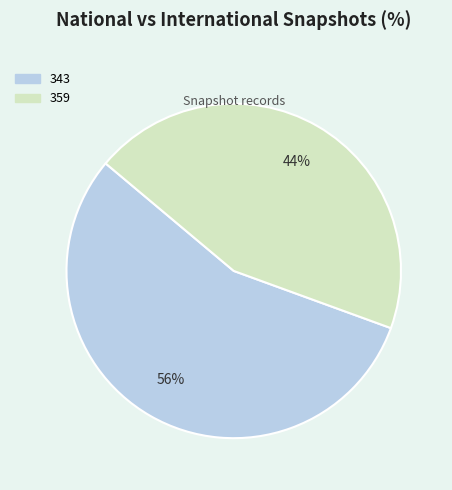

Which category has the biggest portion of the pie?

343